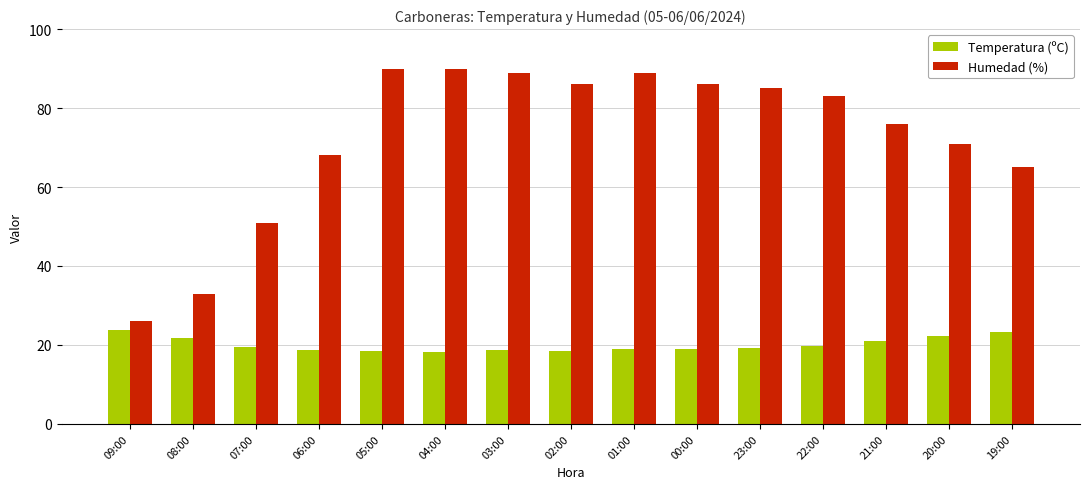

Where does the Temperatura (ºC) series first go above 19?

09:00